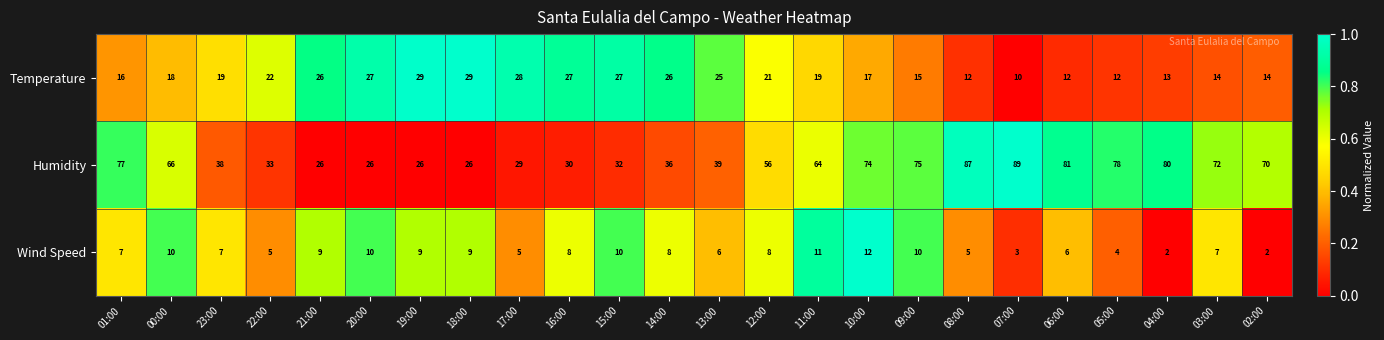

Which series has the largest total across all categories?

Humidity